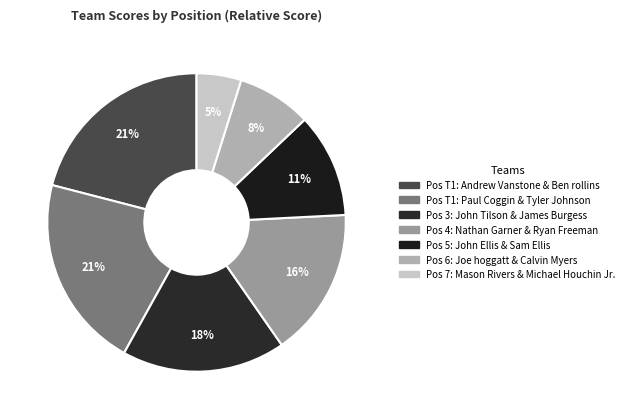

Is there a majority slice in this chart?

No